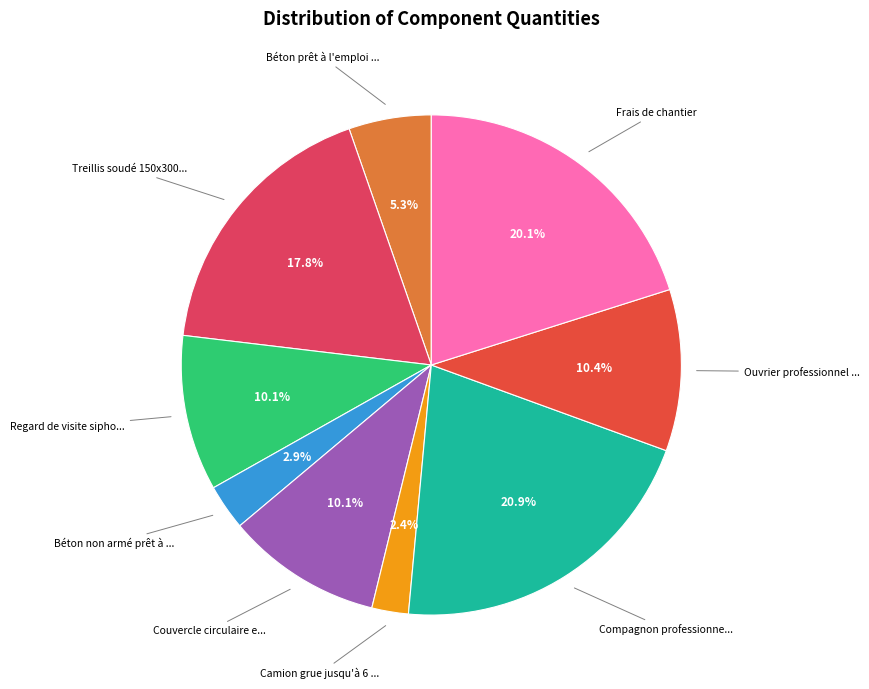

How many segments does this pie chart have?

9